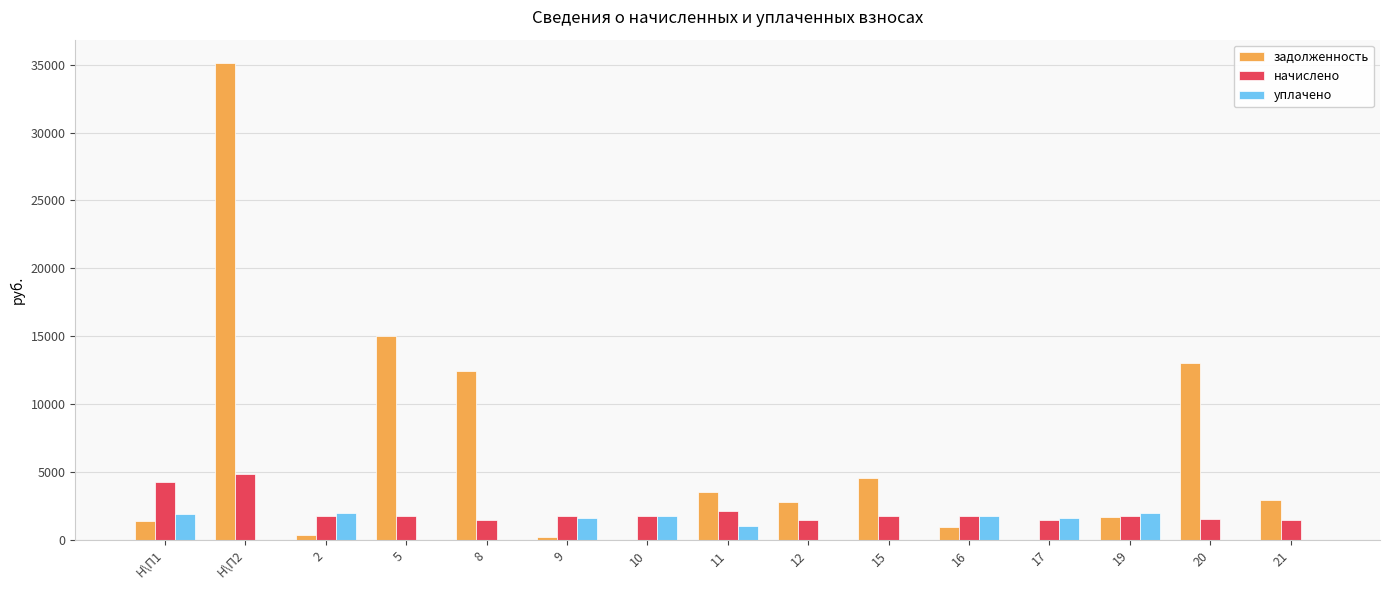

What is the highest value of the уплачено series?

2000.0